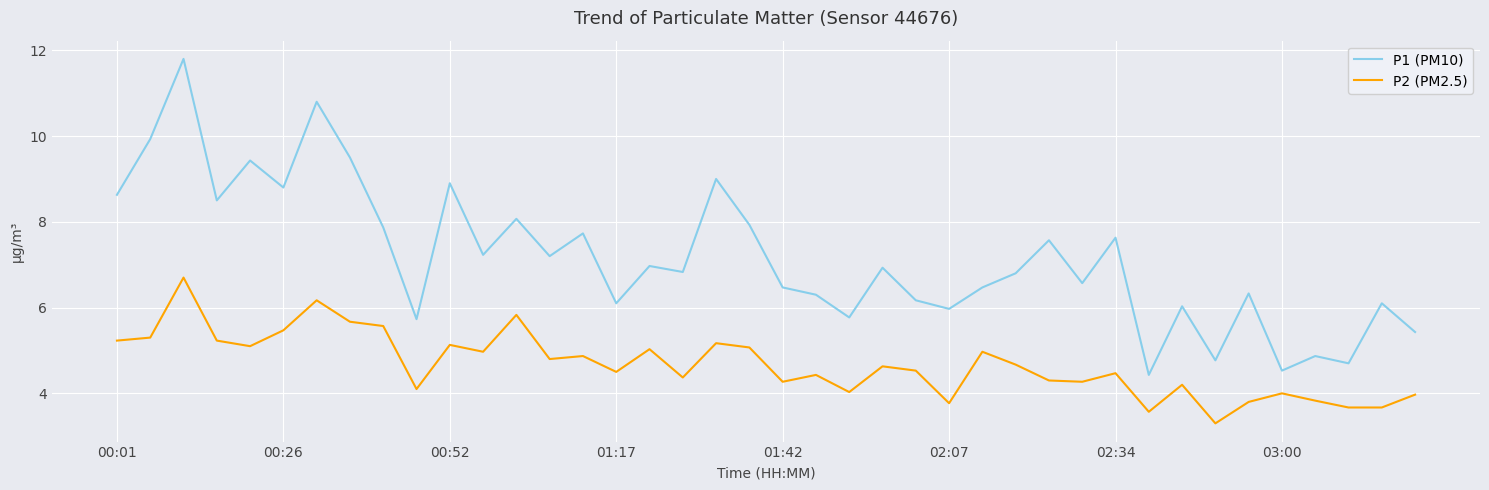

What is the maximum value for P1 (PM10)?

11.8